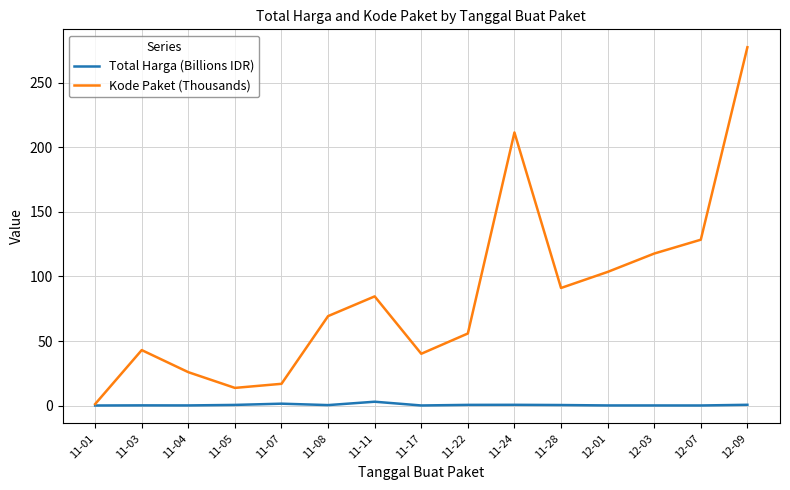

What position from the right is 12-03?

3